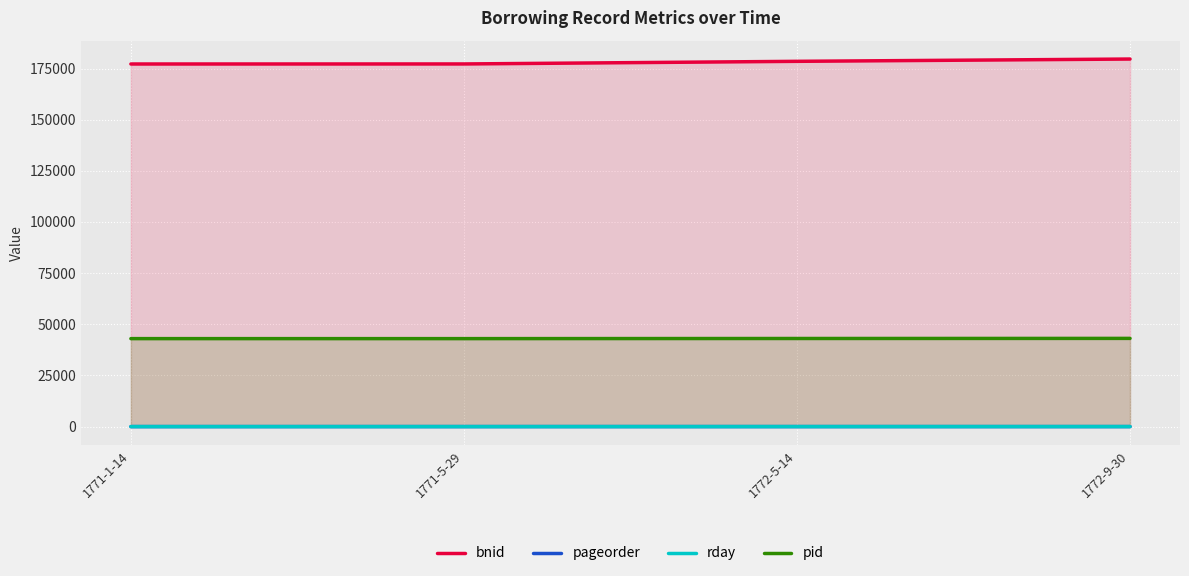

What is the label of the 3rd point from the left?

1772-5-14